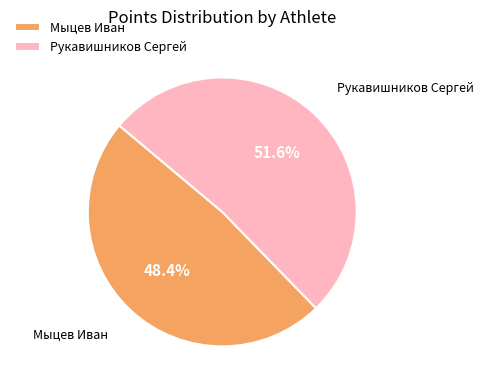

Approximately how many times larger is the value at Рукавишников Сергей compared to Мыцев Иван?

1.1